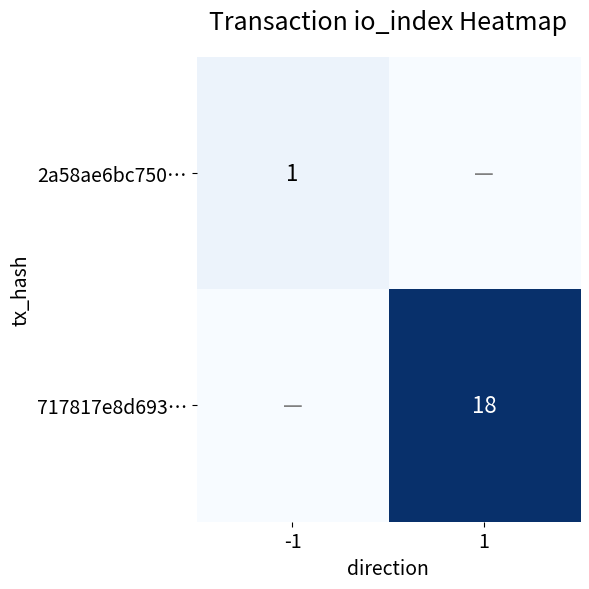

At which category is the sum across all series the highest?

1